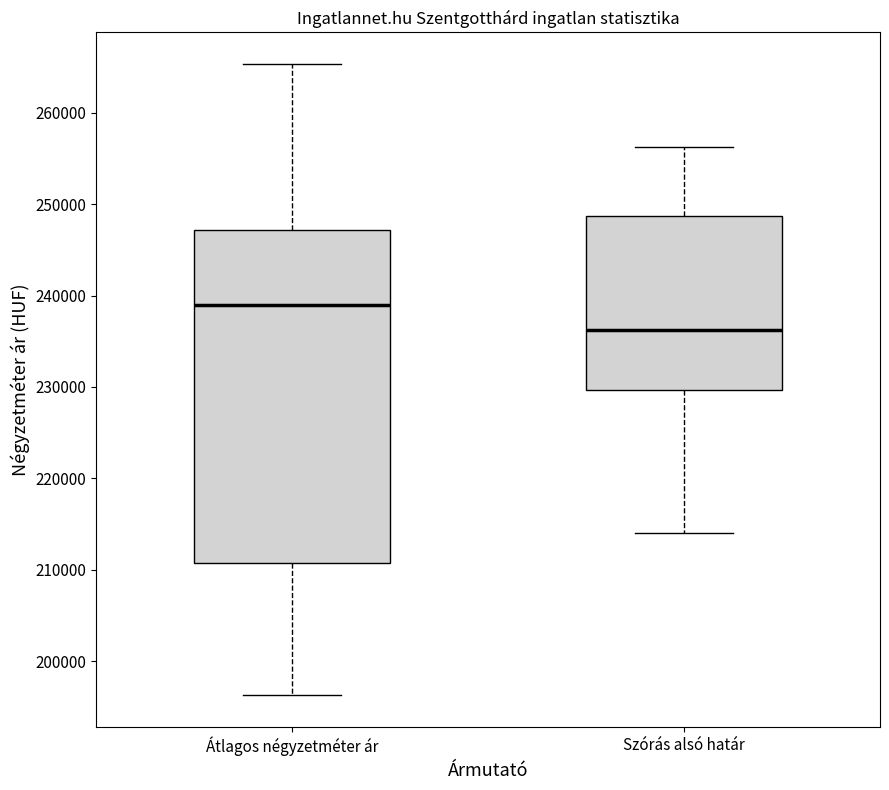

Where is the lower edge of the box for Szórás alsó határ on the y-axis? The values are not printed on the chart, so give them approximately, as read against the axis.

230000